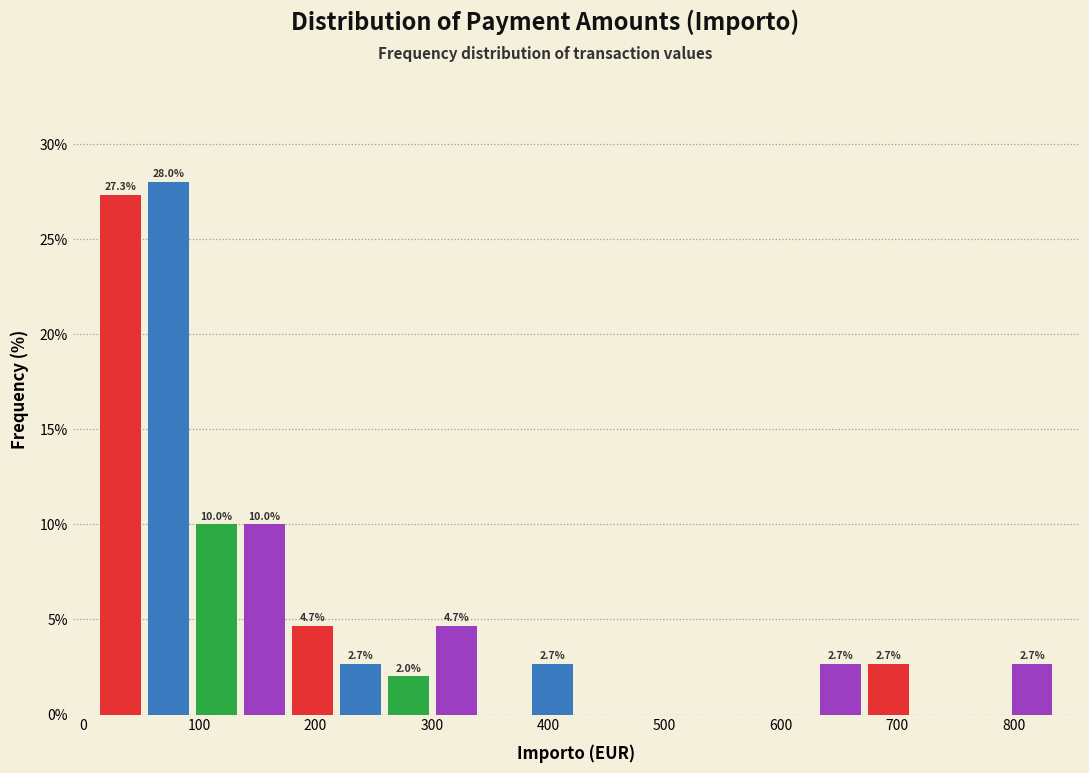

Which range on the x-axis has the tallest bar?

50 to 90